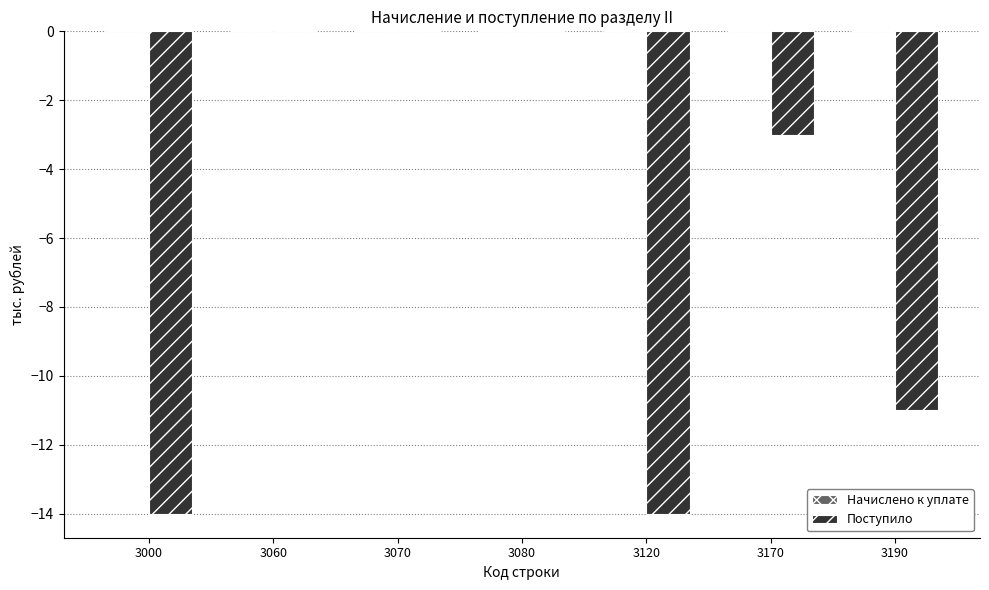

The value at 3070 is 0. True or false?

True